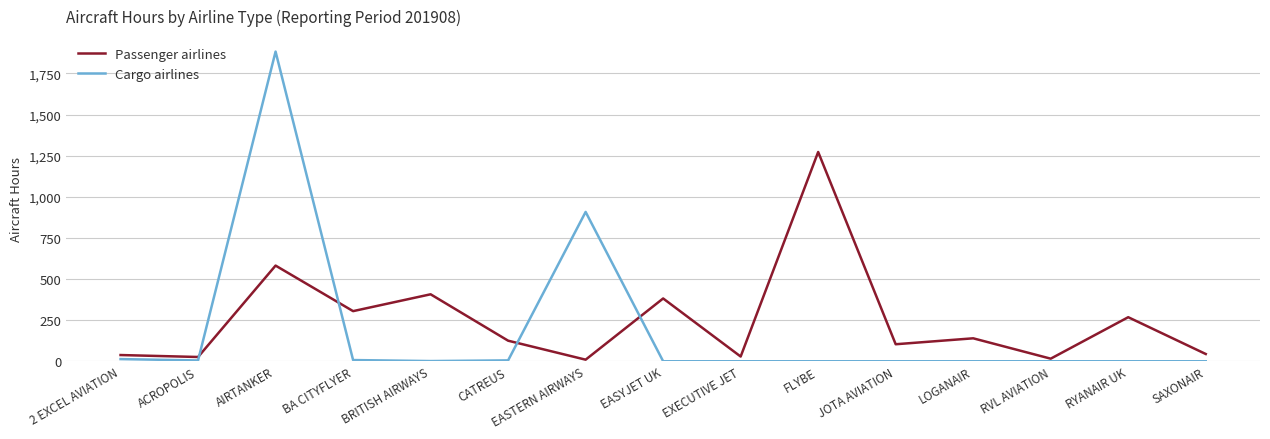

The value of Passenger airlines at EASYJET UK is 142.9. True or false?

False